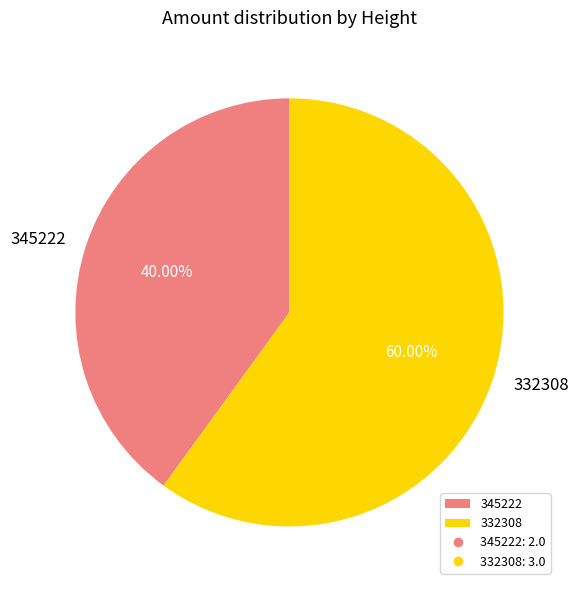

What percentage is NOT represented by 332308?

40.0%